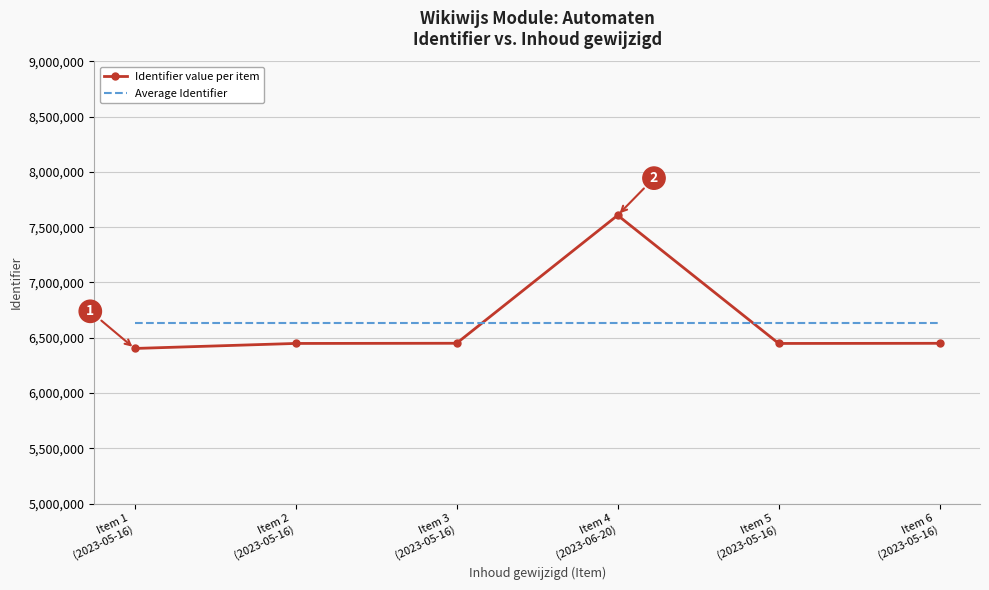

At which category is the sum across all series the highest?

Item 4
(2023-06-20)